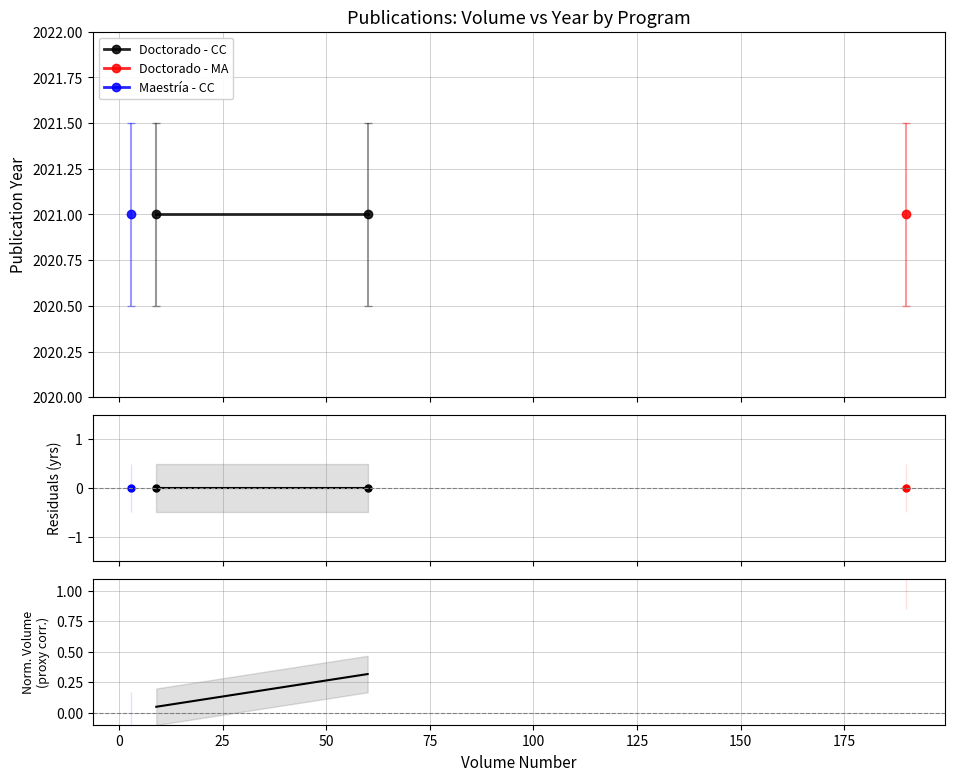

Is it true that the value at −25 is 0.0?

False